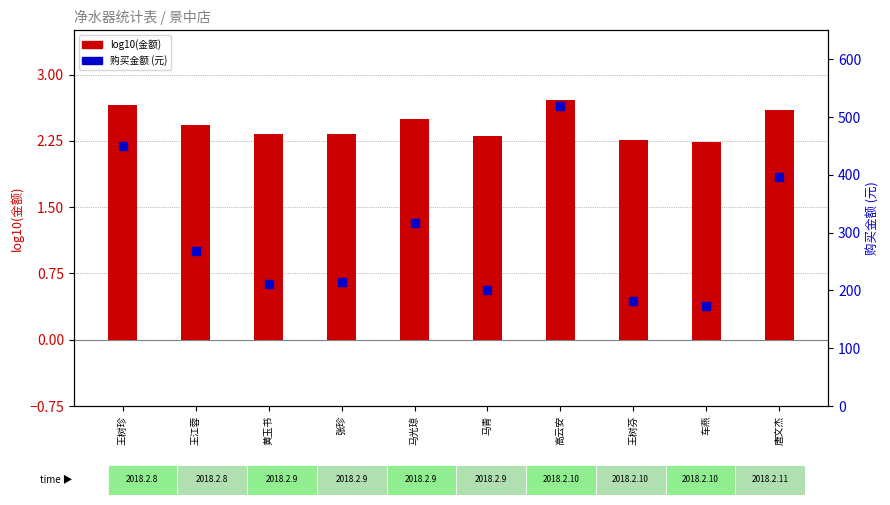

Which series contains the highest Y value?

购买金额 (元)